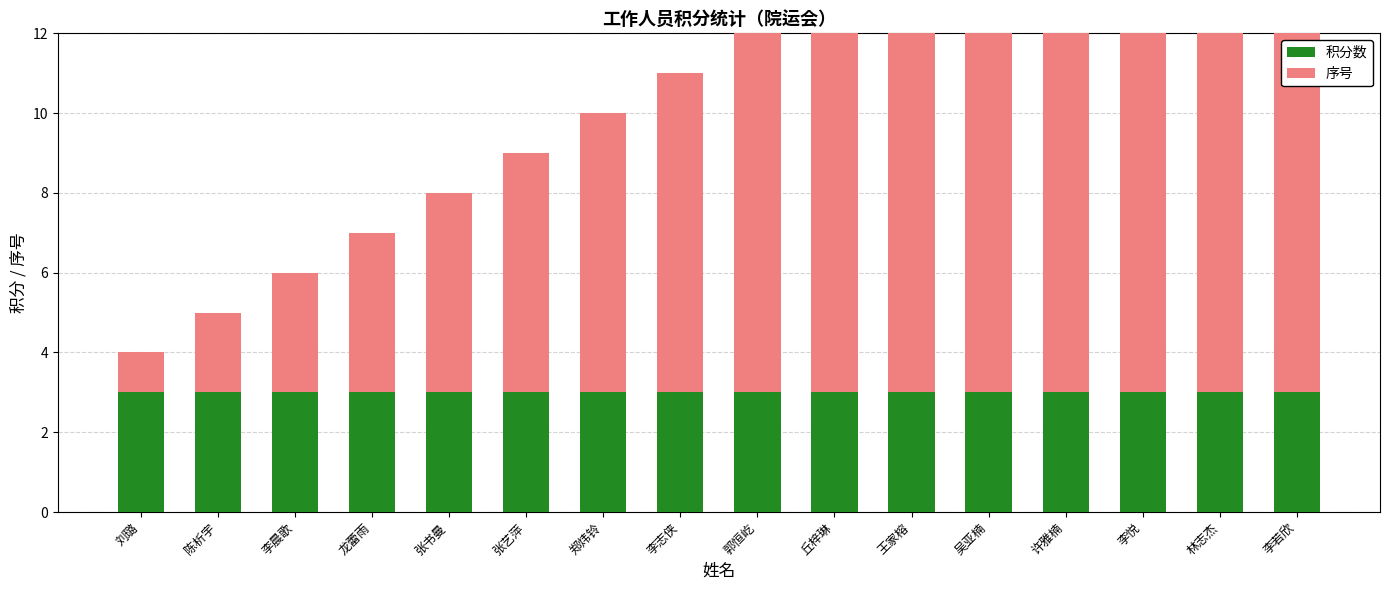

True or false: 积分数 has a value of 3 at 陈析宇.

True